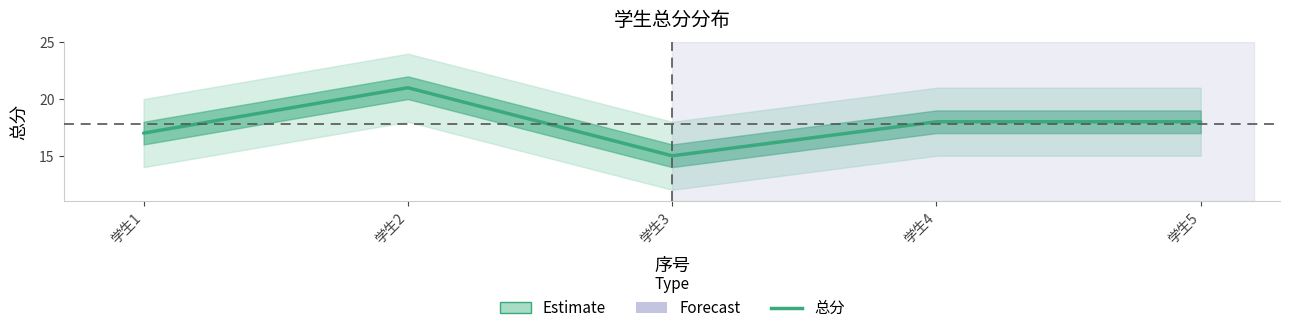

Reading left to right, what are all the values shown in this chart?

学生1=17	学生2=21	学生3=15	学生4=18	学生5=18